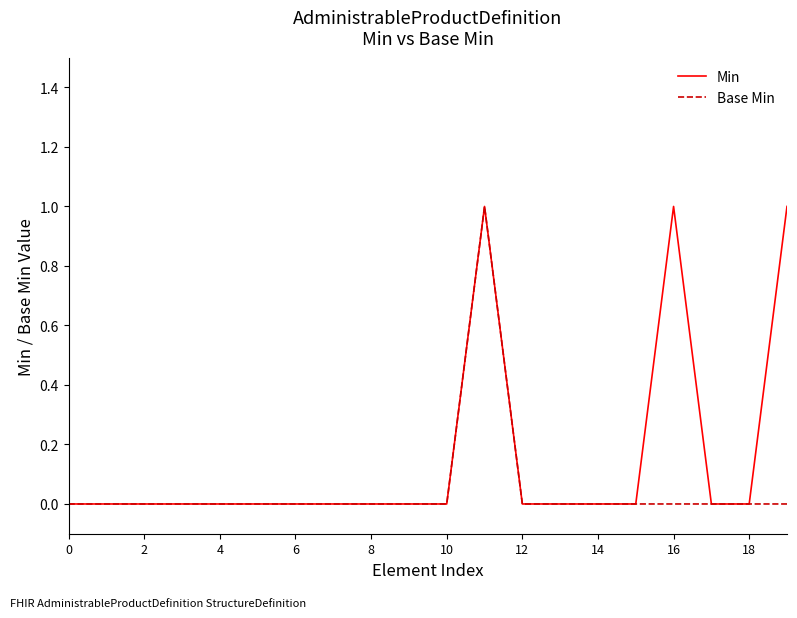

Which series has the largest total across all categories?

Min